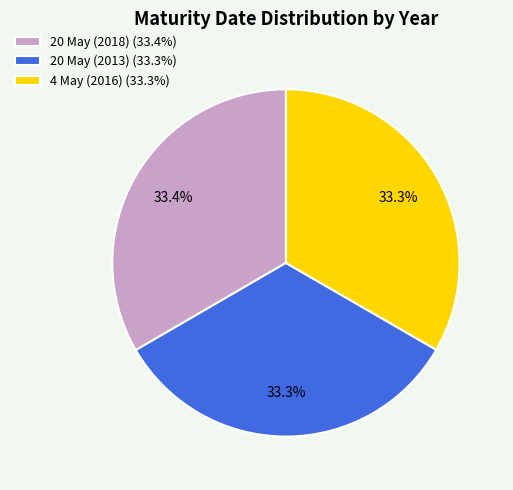

Does 20 May (2013) account for over 50% of the chart?

No